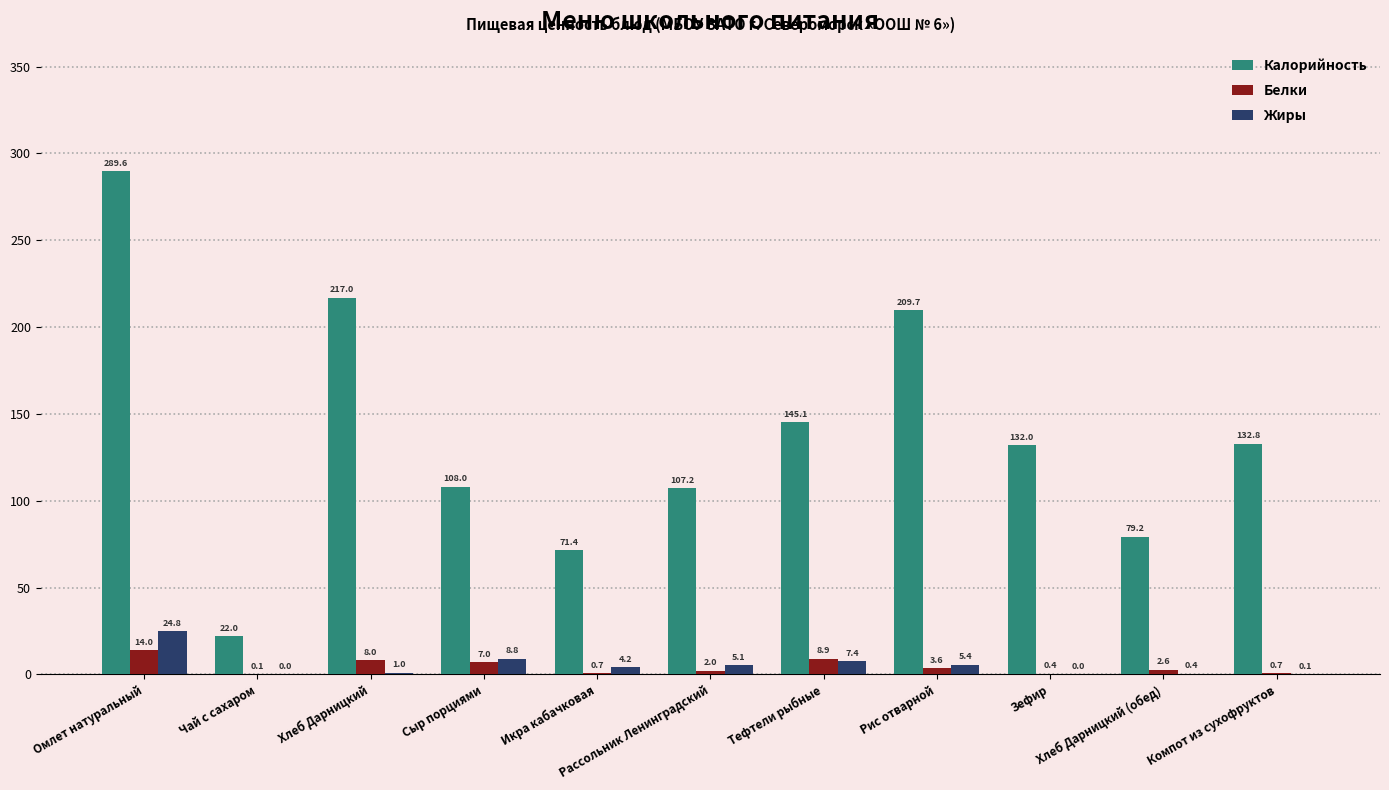

What is the greatest value displayed?

289.6